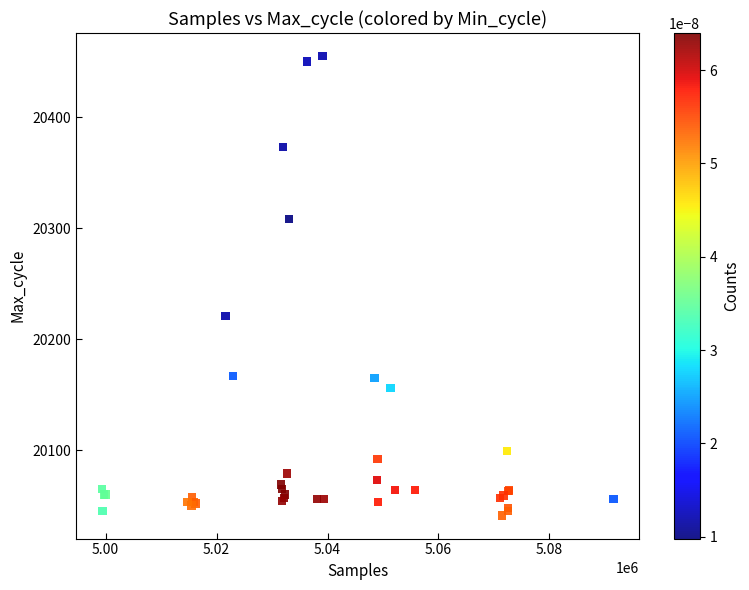

What Y value in the scatter plot is closest to 20248?

20221